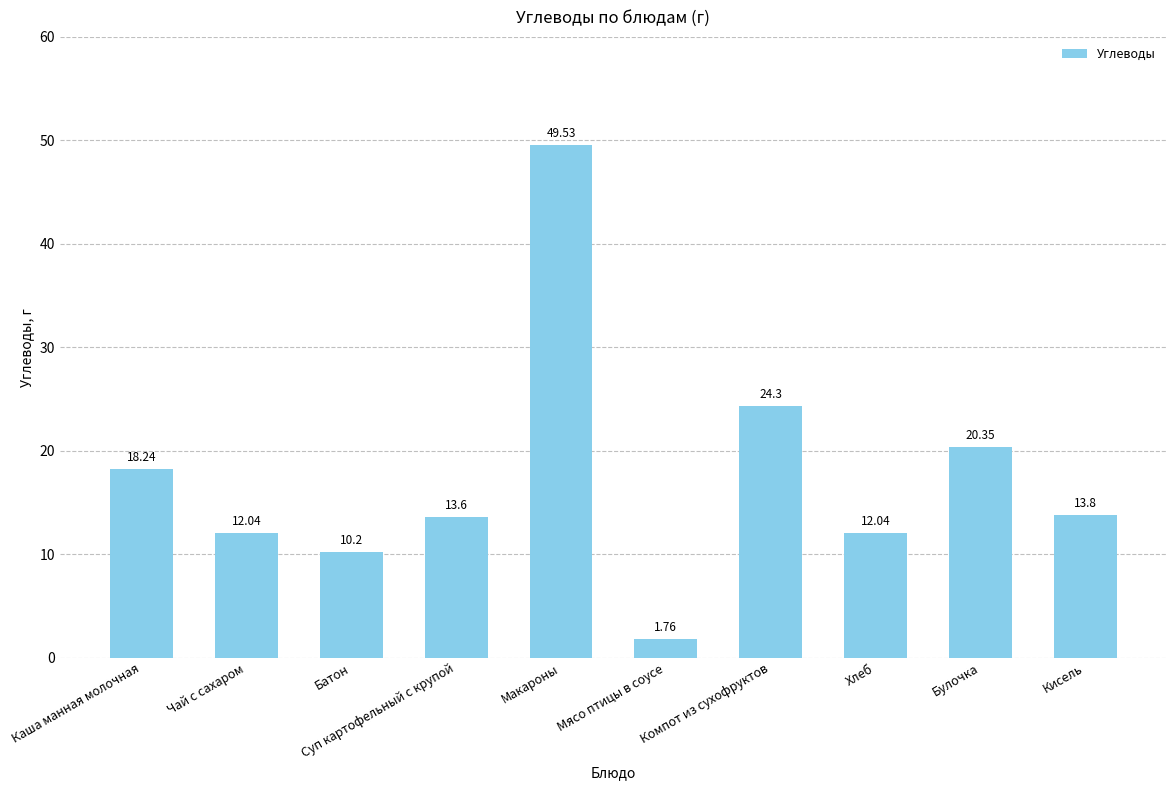

What is the label of the 5th bar from the left?

Макароны